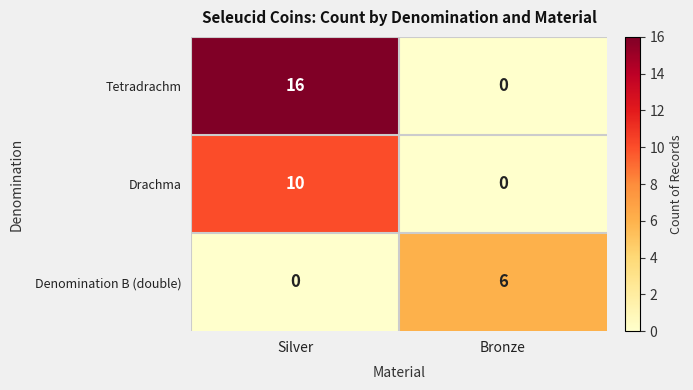

How many positive values does the Denomination B (double) series have?

1